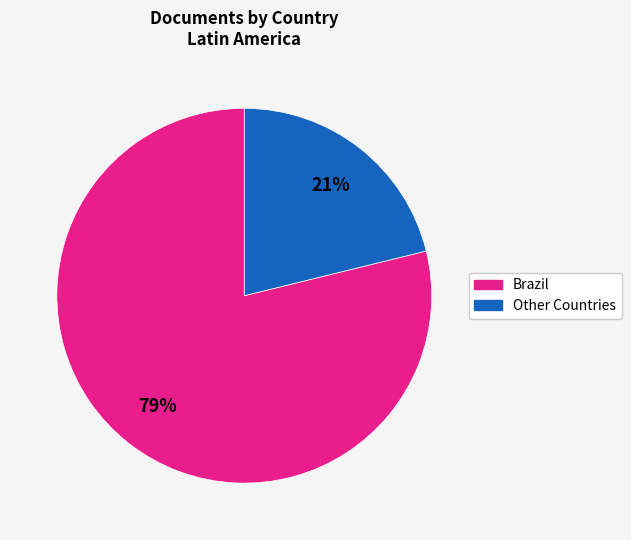

Which category has the biggest portion of the pie?

Brazil